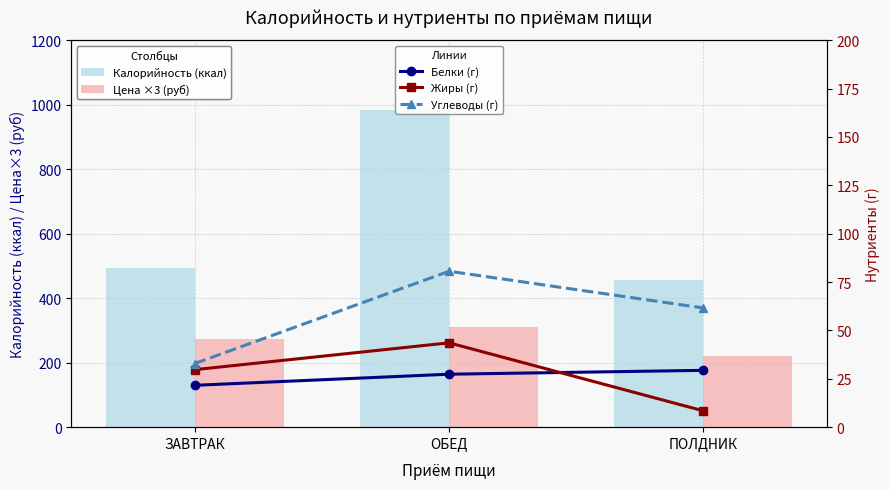

What is the smallest value displayed?

8.4